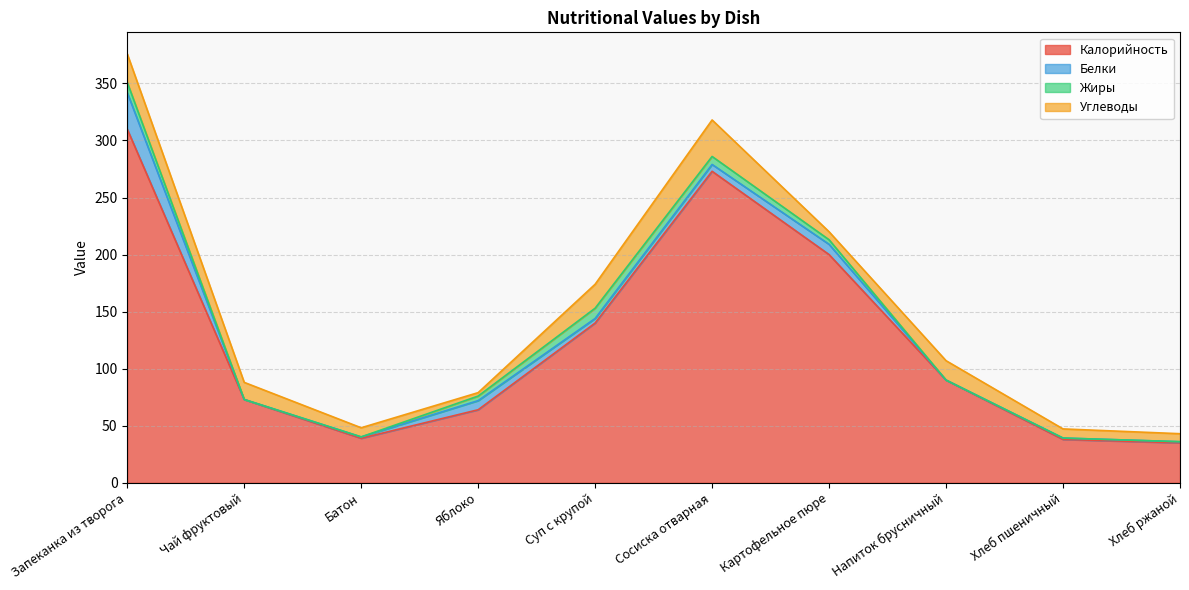

Is it true that Жиры equals 0.0 at Хлеб ржаной?

True